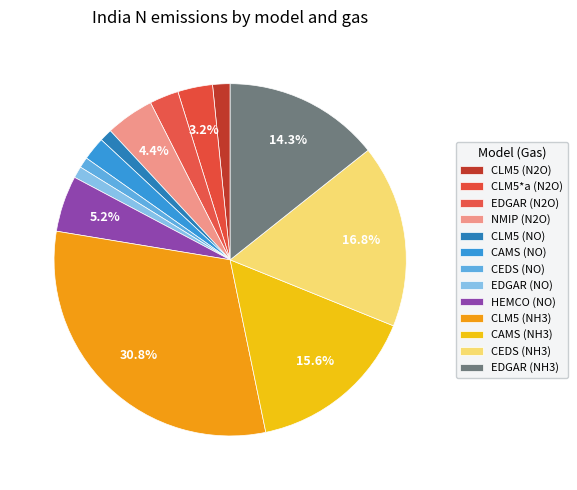

Count the number of slices in the pie.

13